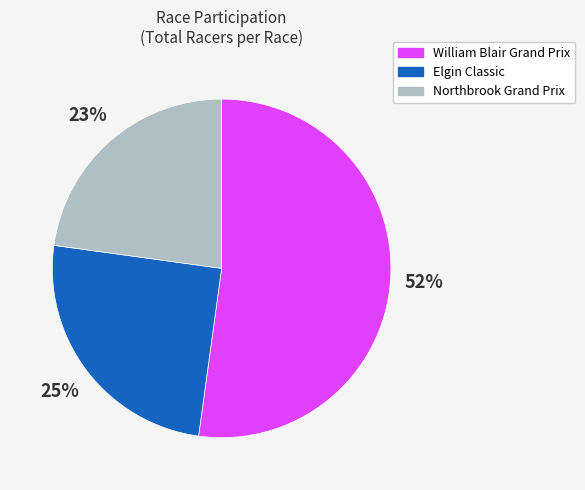

Does any single category account for the majority?

Yes